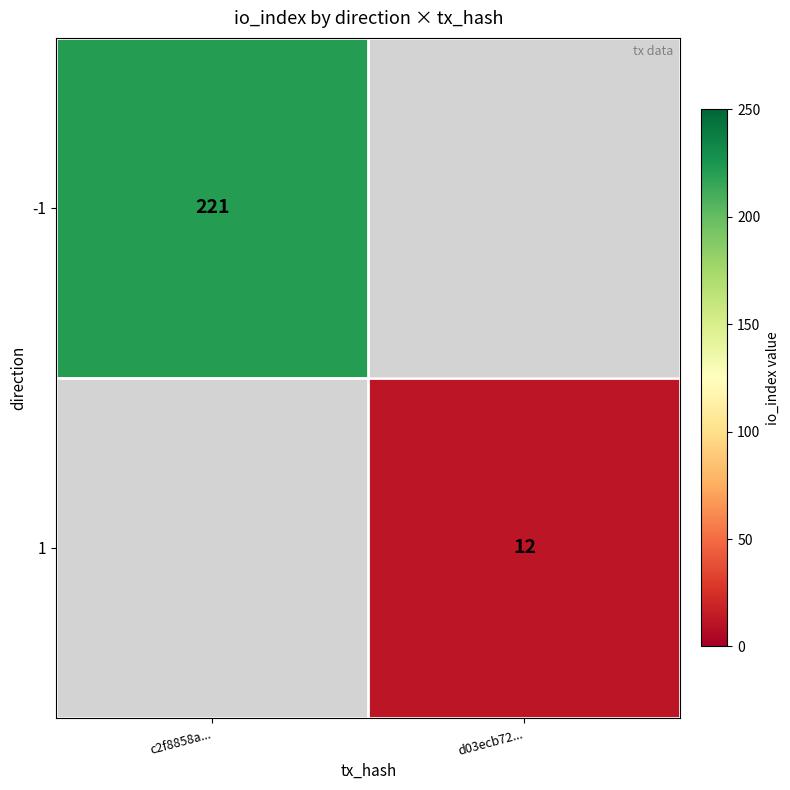

True or false: -1 has a value of 221 at c2f8858a....

True